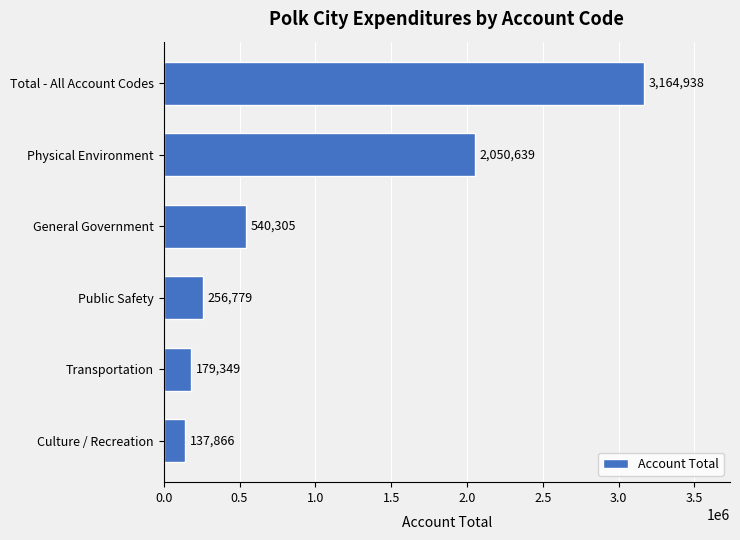

What value does the data have at Public Safety?

256779